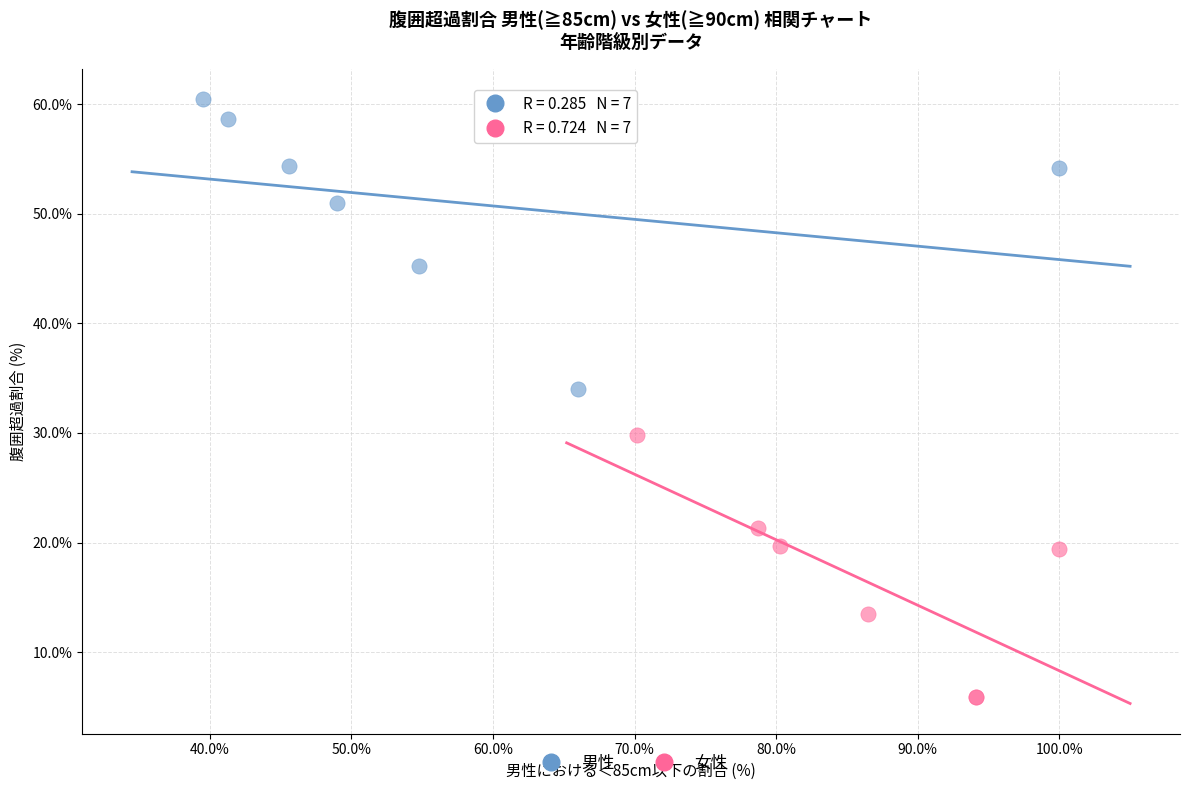

Which series contains the highest Y value?

男性